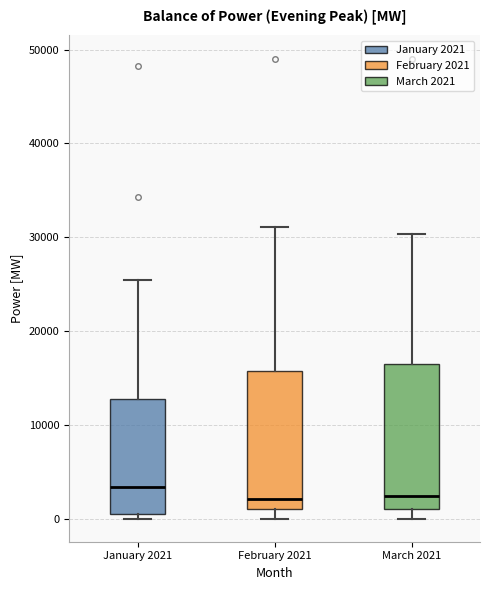

Where is the upper edge of the box for March 2021 on the y-axis? The values are not printed on the chart, so give them approximately, as read against the axis.

16000